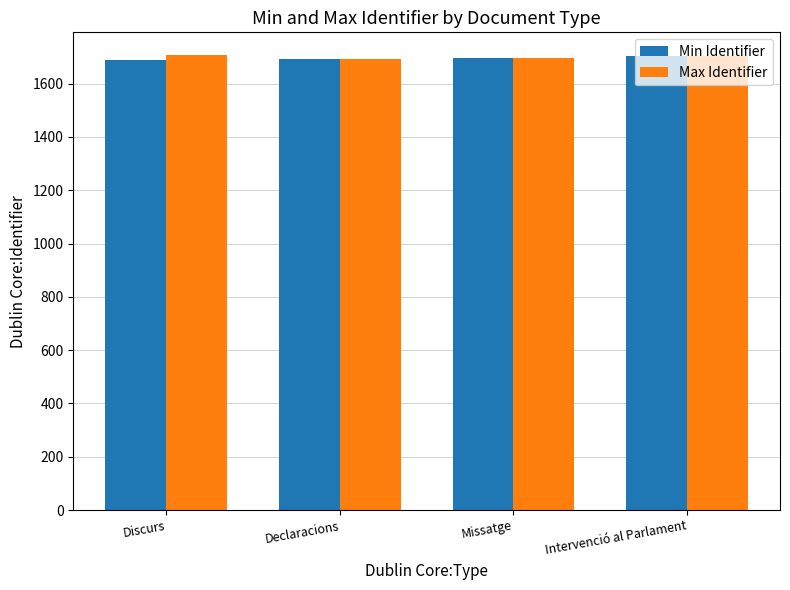

What is the difference between the second highest and minimum values in the Min Identifier series?

6